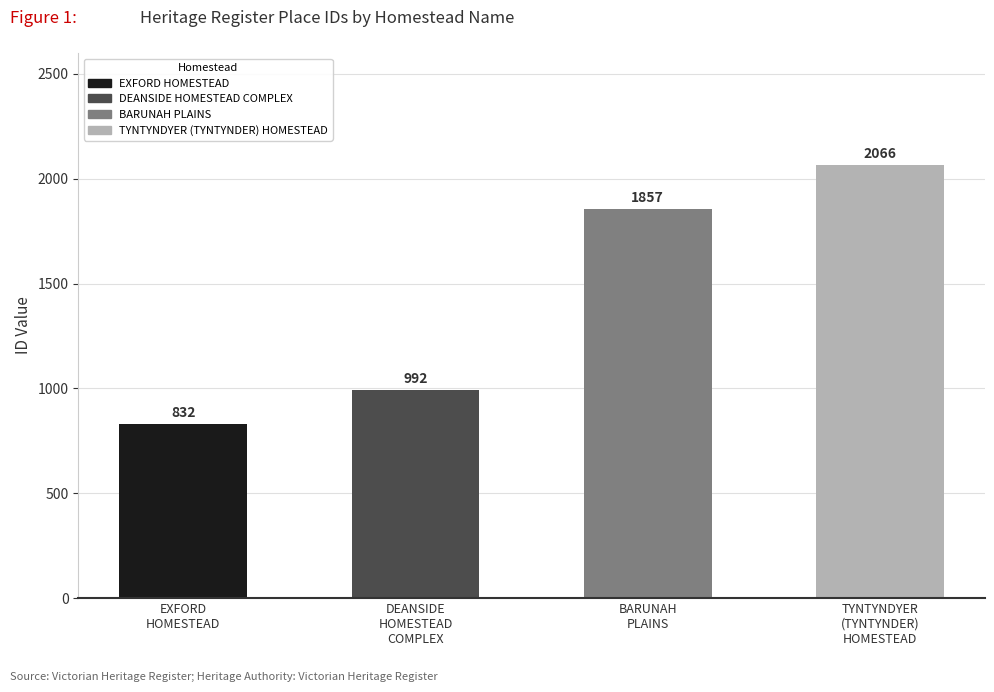

Count the values in the range 992 to 2066.

3